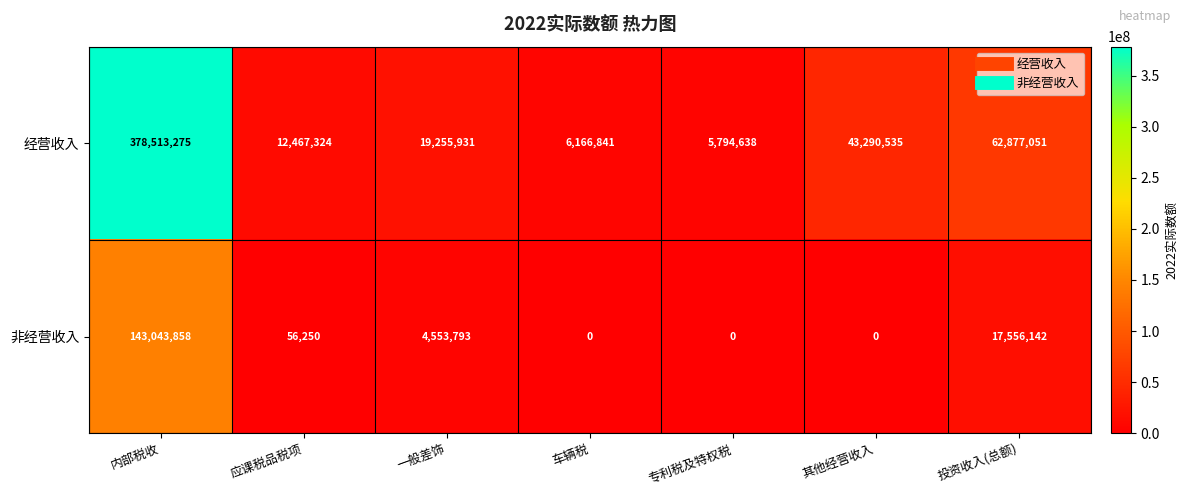

What is the highest value of the 非经营收入 series?

143043858